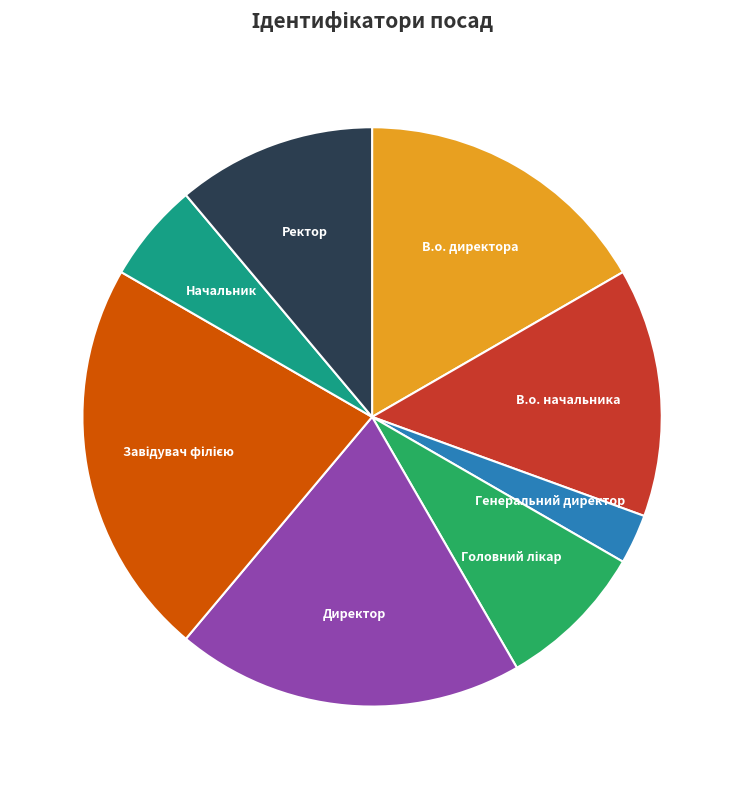

How many segments does this pie chart have?

8